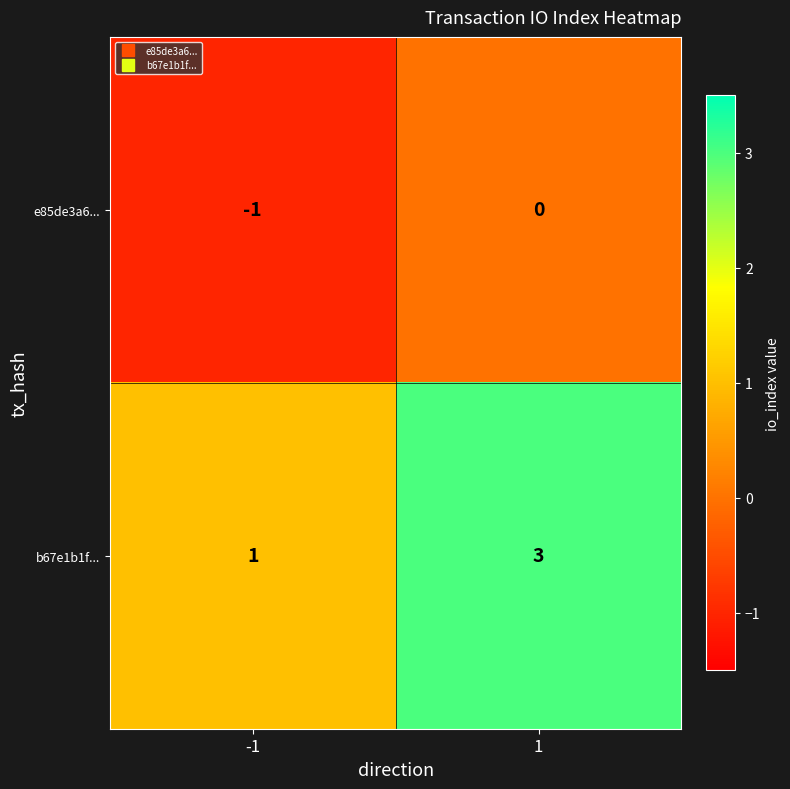

Is it true that e85de3a6... equals 1 at 1?

False